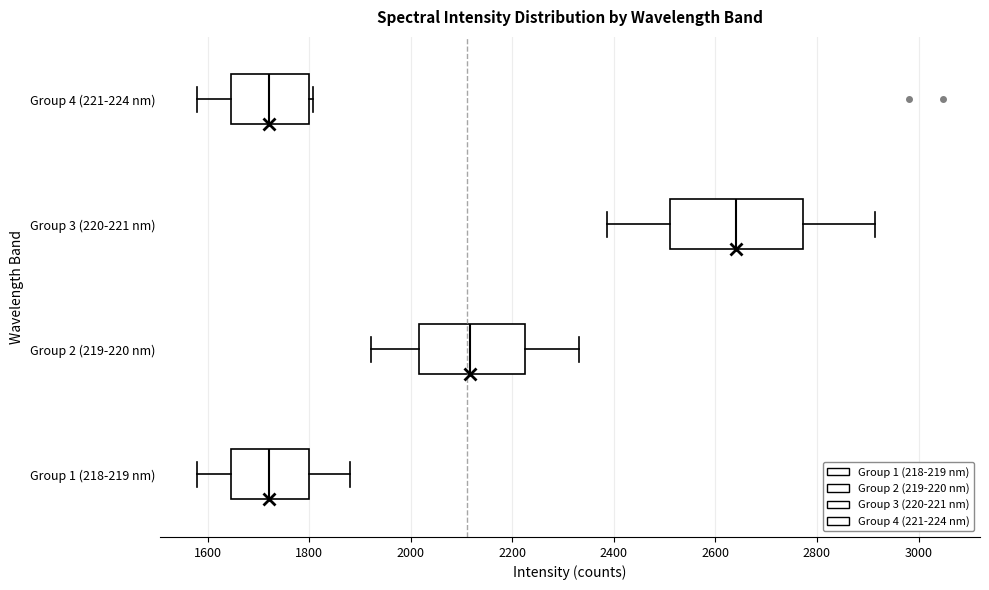

Reading bottom to top, read every box against the x-axis: the position of its median line, the range the box covers, and the ends of its whiskers. The values are not printed on the chart, so give them approximately, as read against the axis.

Group 1 (218-219 nm): median 1720, box 1640 to 1800, whiskers 1580 to 1880
Group 2 (219-220 nm): median 2120, box 2020 to 2220, whiskers 1920 to 2340
Group 3 (220-221 nm): median 2640, box 2520 to 2780, whiskers 2380 to 2920
Group 4 (221-224 nm): median 1720, box 1640 to 1800, whiskers 1580 to 1800 (just right of the box's right edge)